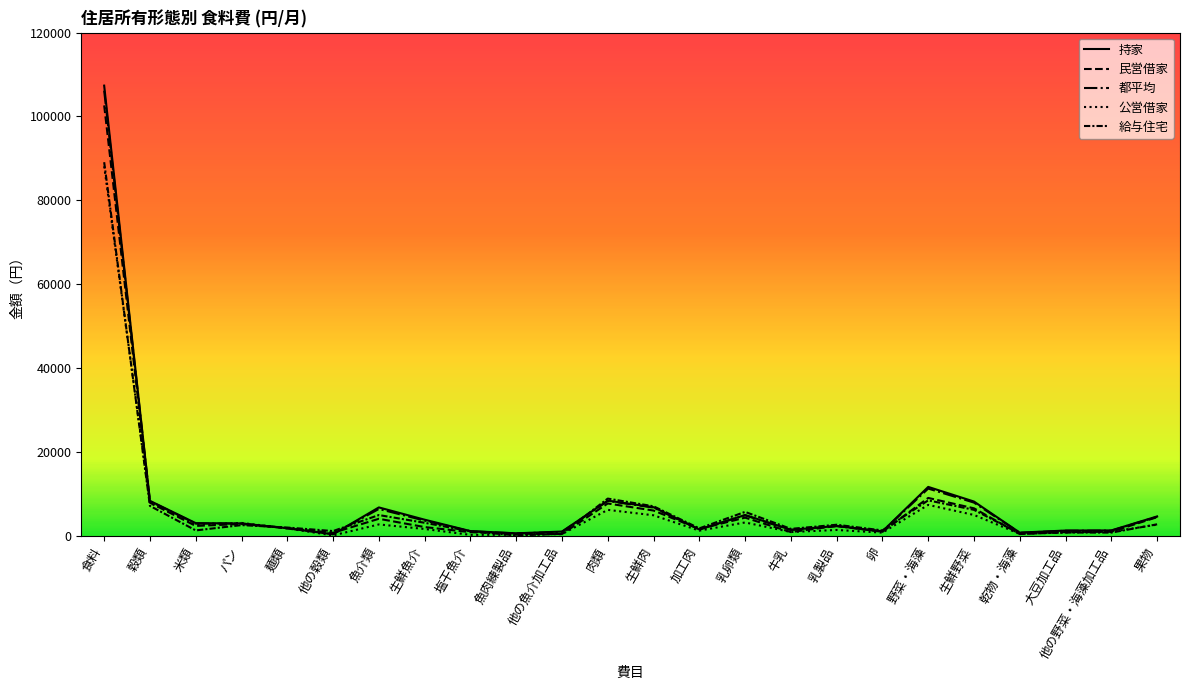

Does the chart display data point markers on the line(s)?

No